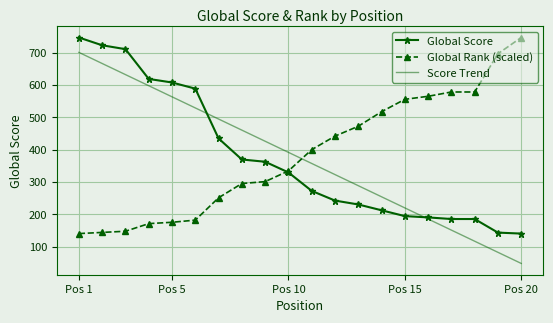

What is the greatest value displayed?

747.0